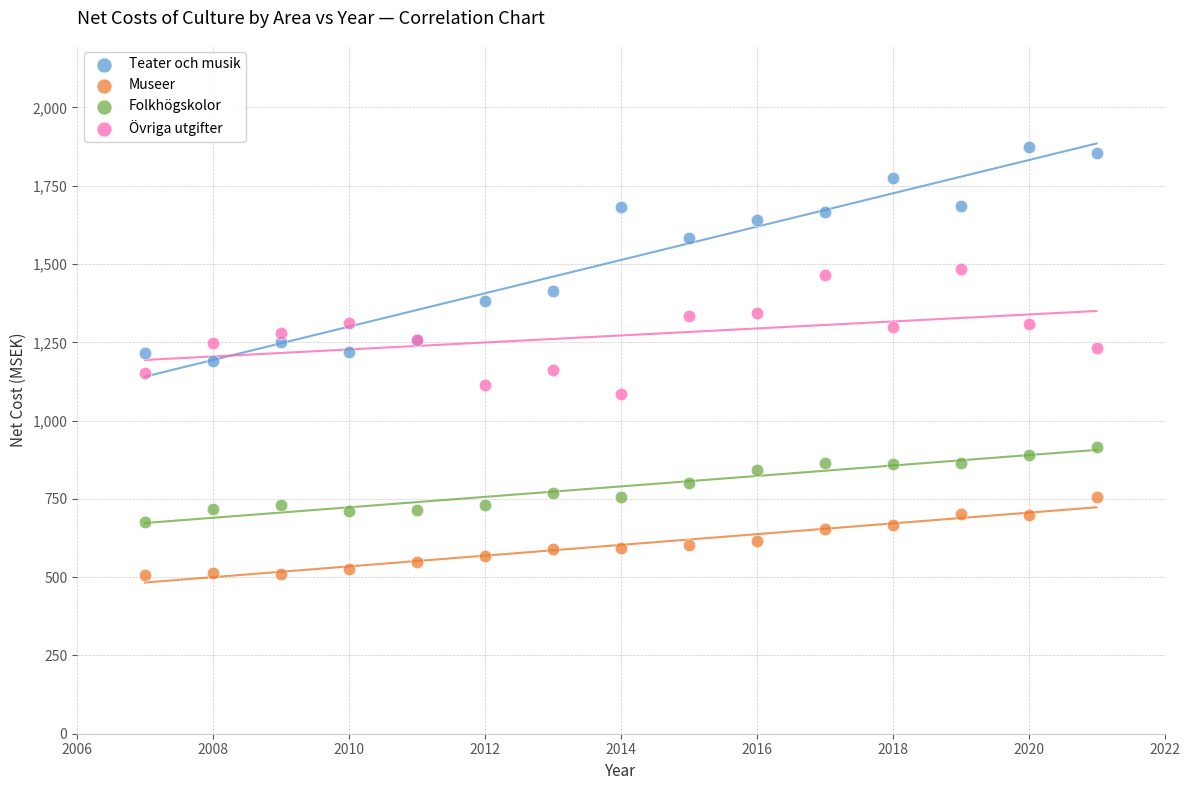

Which series contains the highest Y value?

Teater och musik